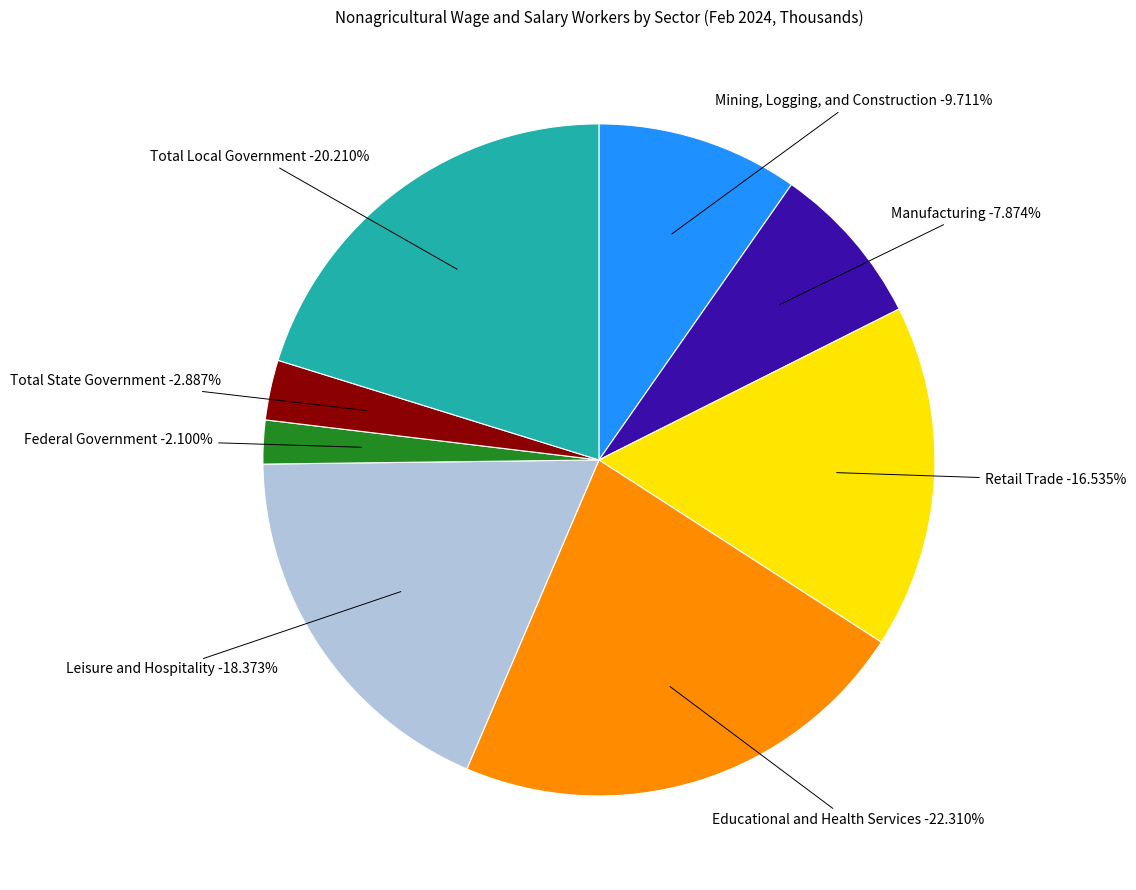

Rank the categories by value from highest to lowest.

Educational and Health Services, Total Local Government, Leisure and Hospitality, Retail Trade, Mining, Logging, and Construction, Manufacturing, Total State Government, Federal Government